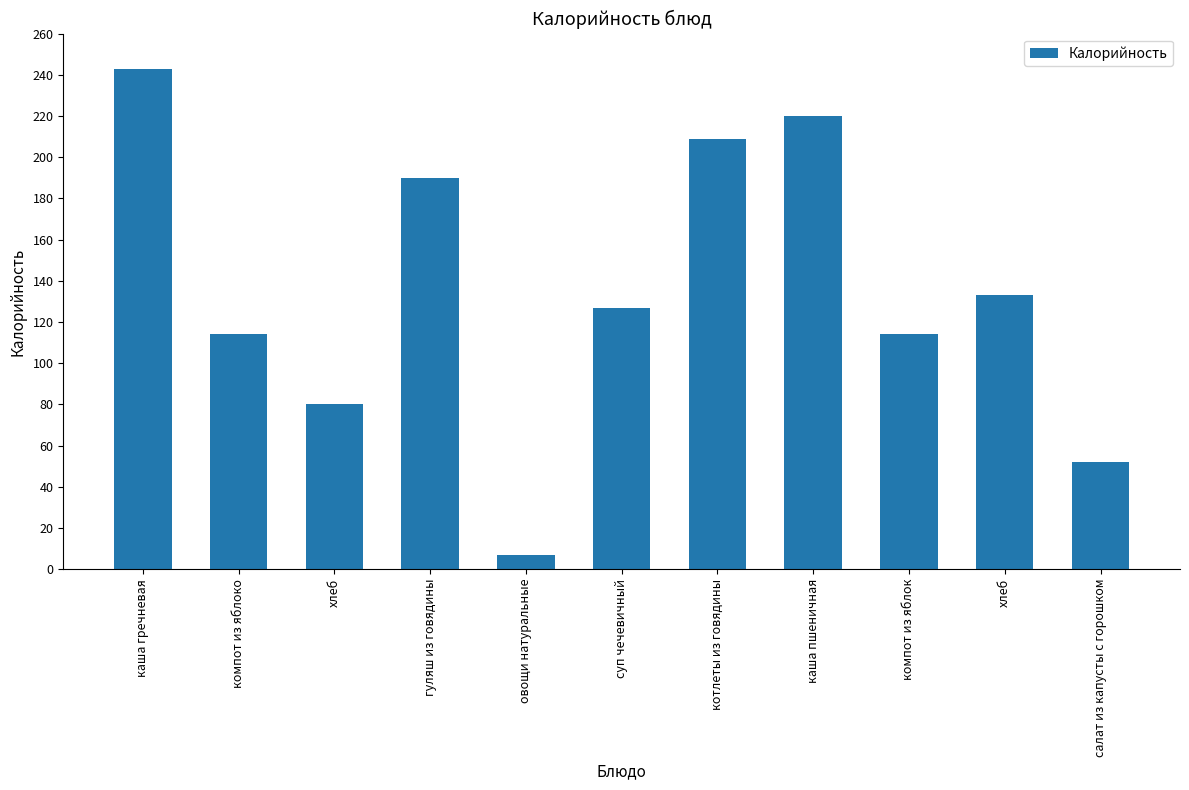

What is the difference between the values at хлеб and суп чечевичный?

6